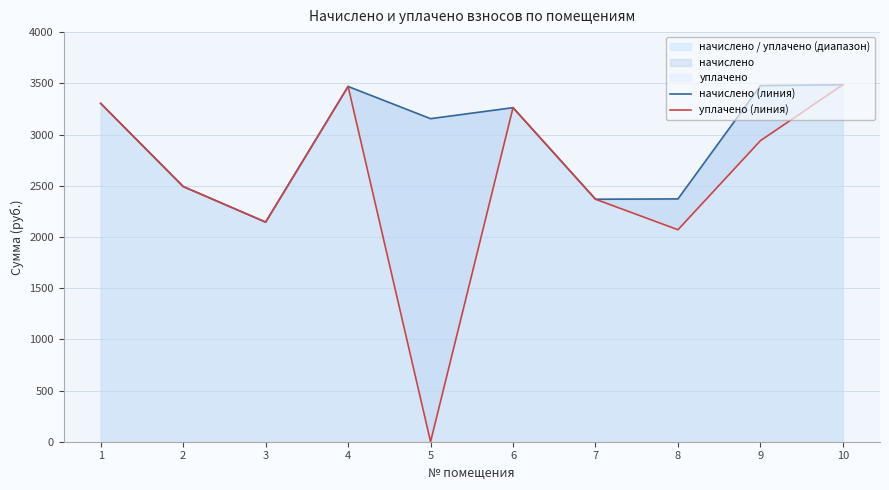

How many data points in уплачено (линия) are less than 2940?

5